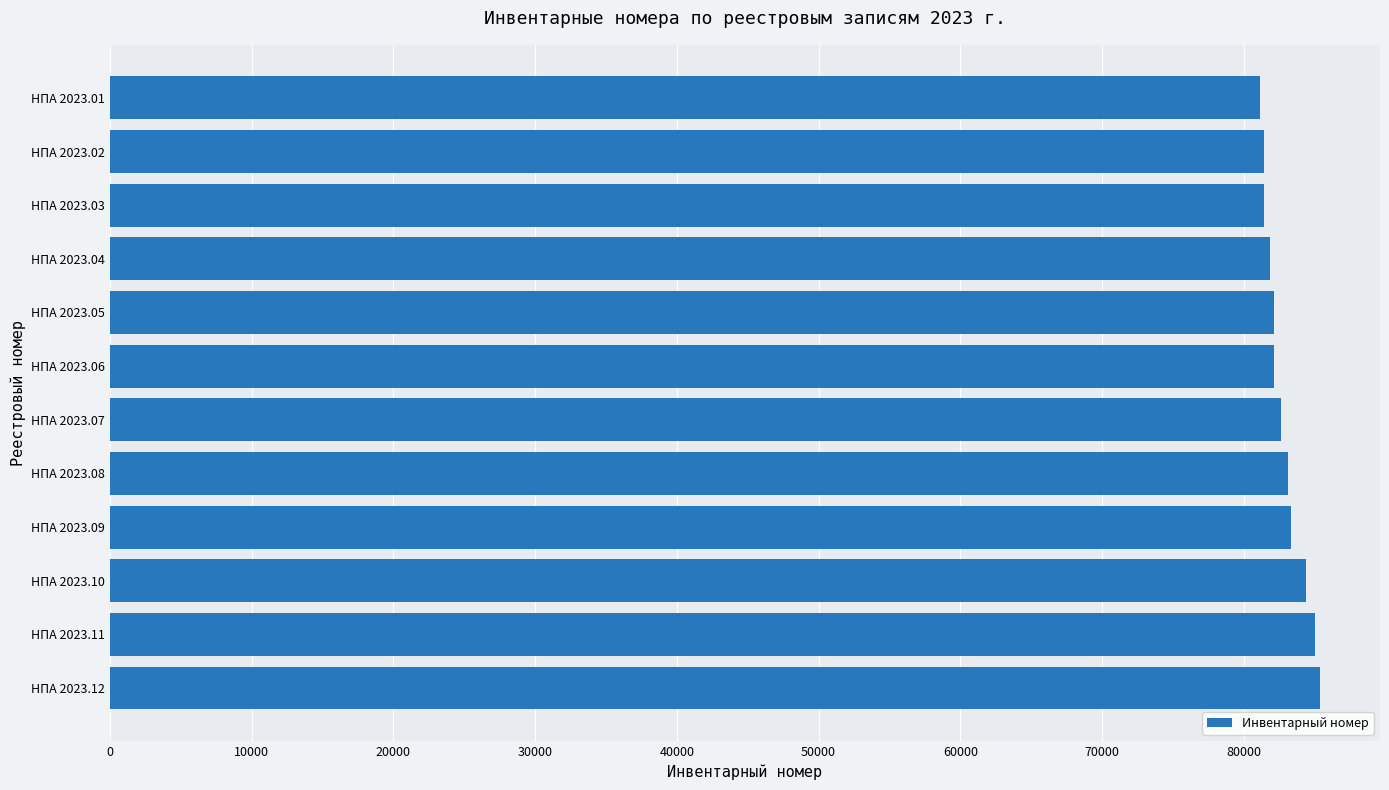

What is the ratio of the value at НПА 2023.01 to the value at НПА 2023.02?

1.0